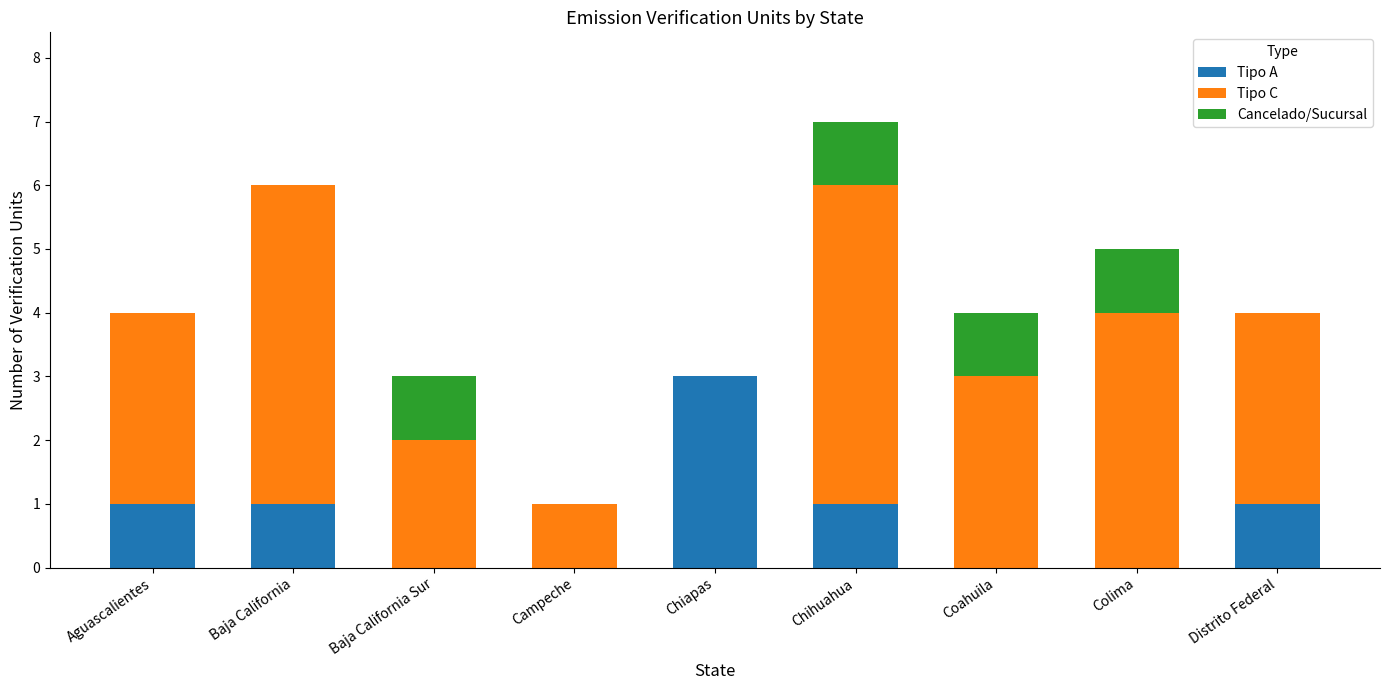

At which category is the sum across all series the highest?

Chihuahua